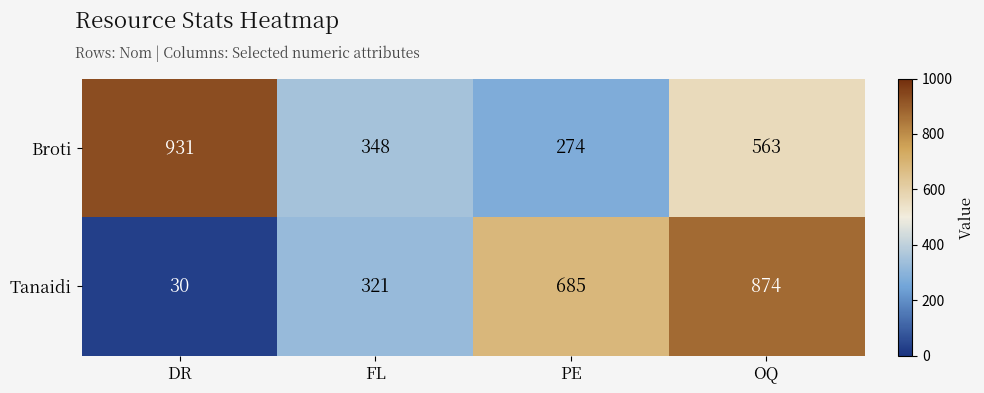

At which label does Broti reach its minimum?

PE